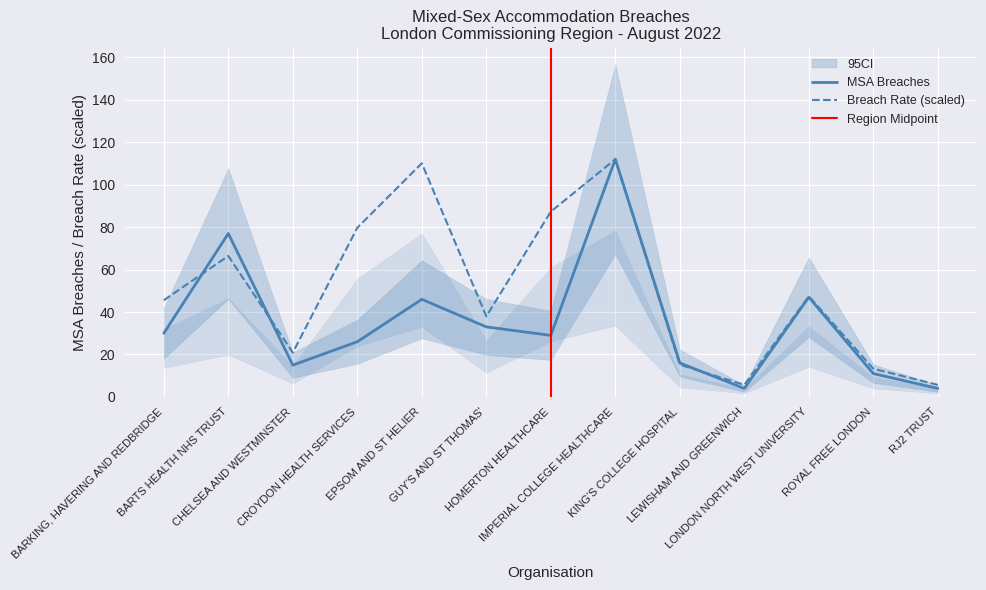

What is the difference between the maximum and second lowest values in the Breach Rate series?

106.3